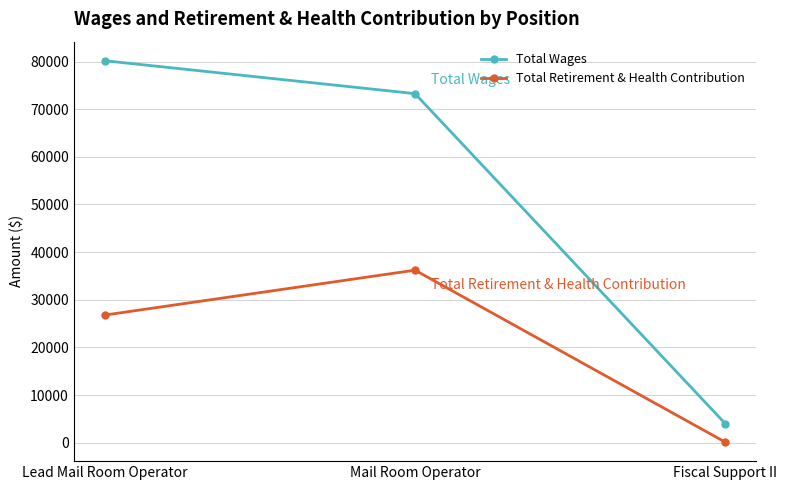

Read the Total Wages value at Mail Room Operator.

73259